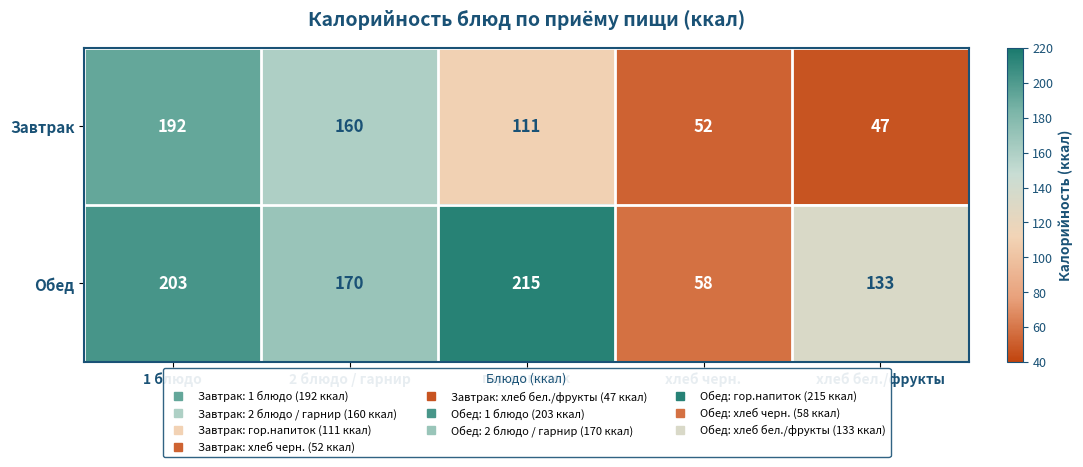

Rank the series at хлеб черн. from highest to lowest value.

Обед, Завтрак